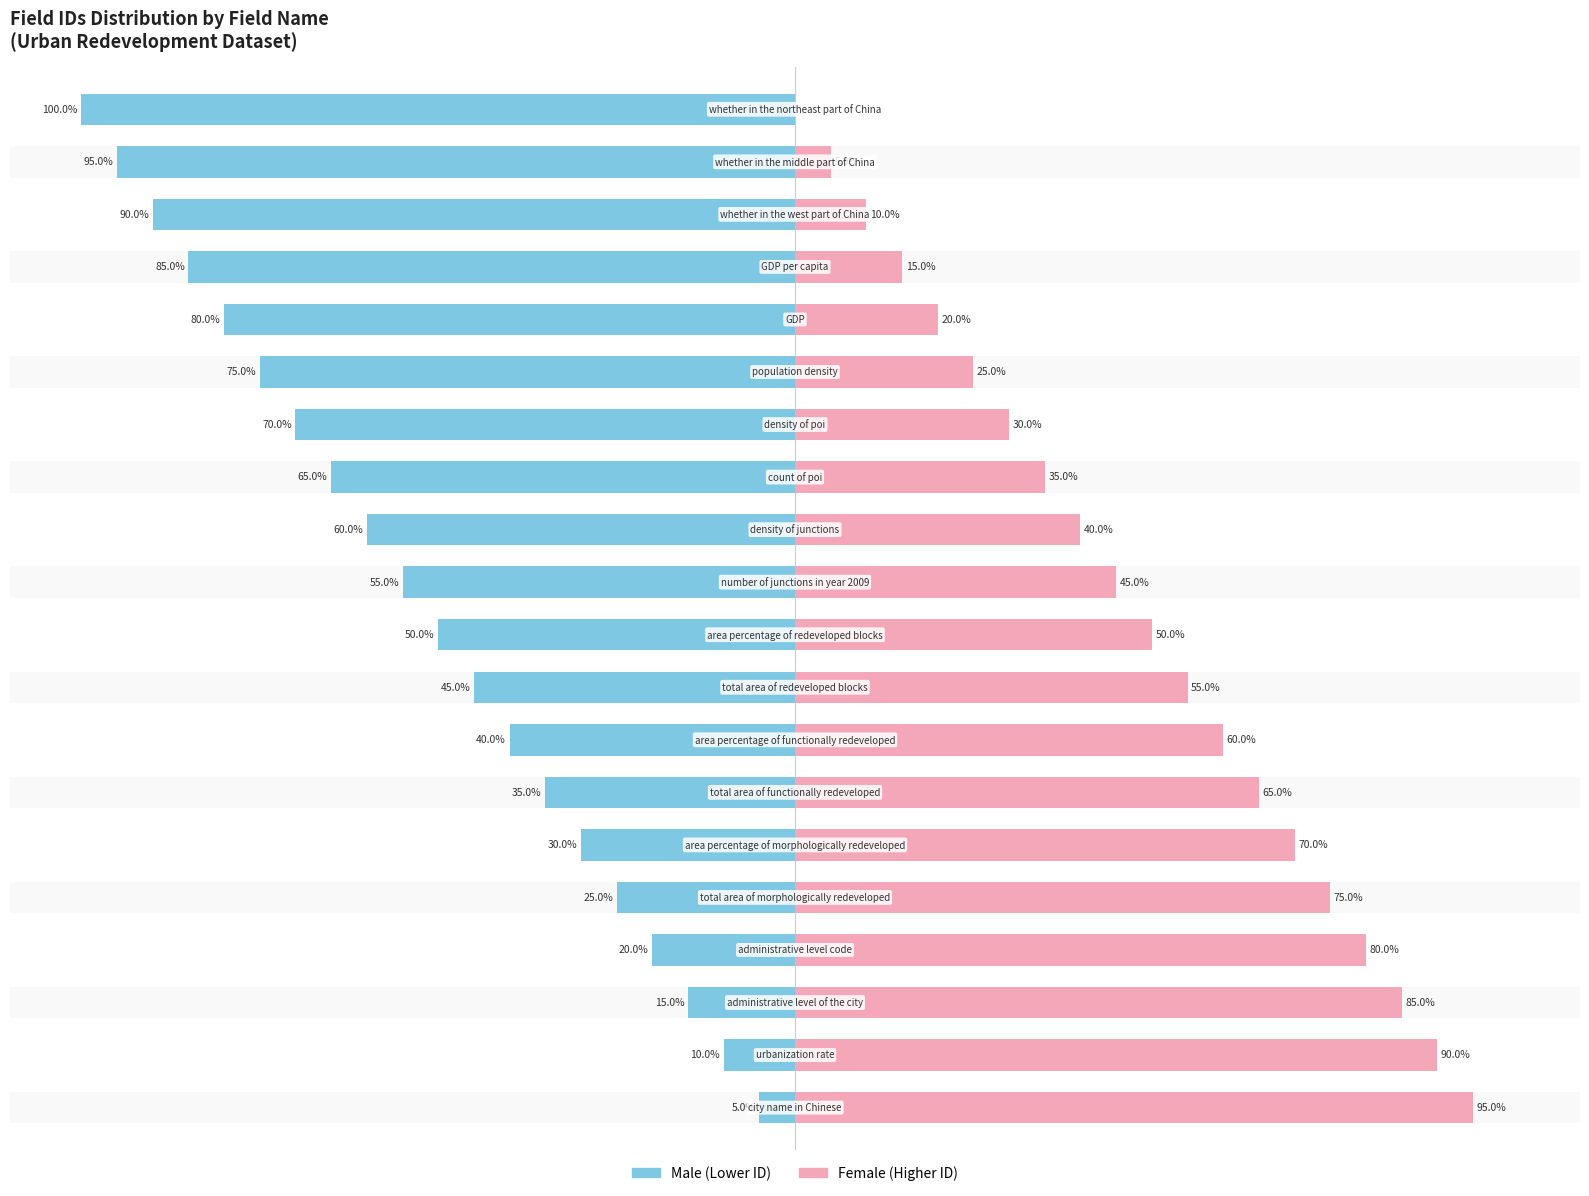

The Male series shows -111 at 15. True or false?

False